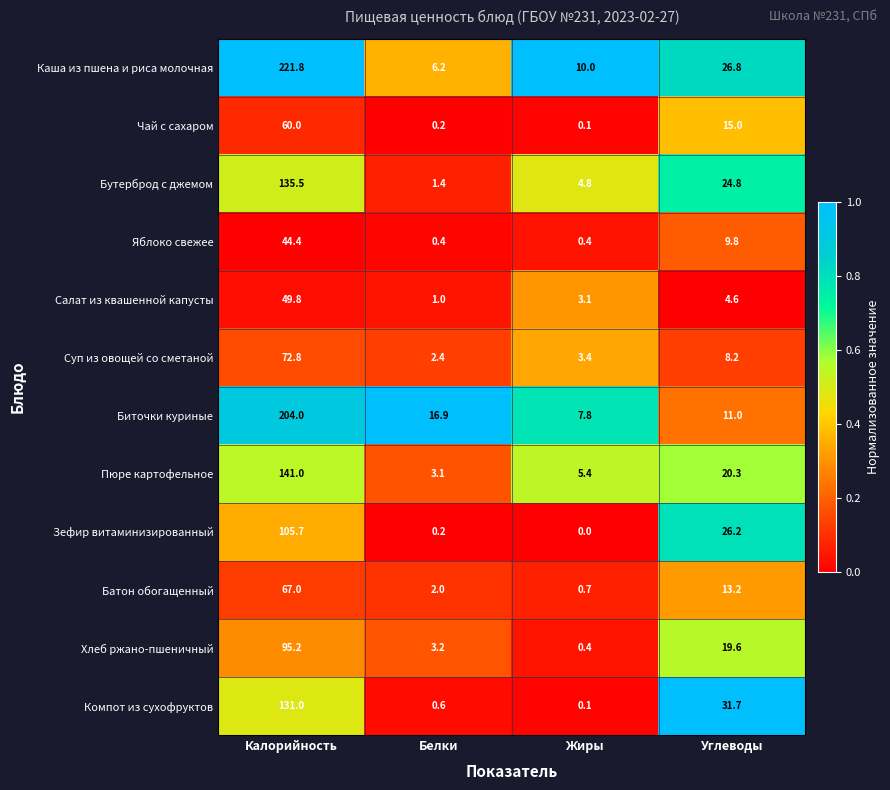

What is the spread (max minus min) of values at Жиры?

10.0